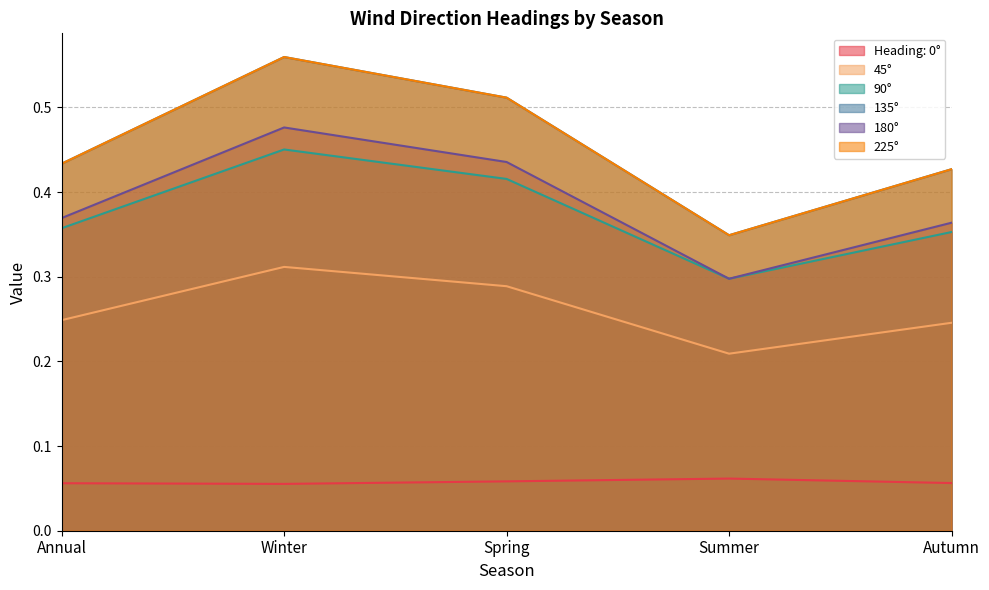

How many categories are shown in the chart?

5